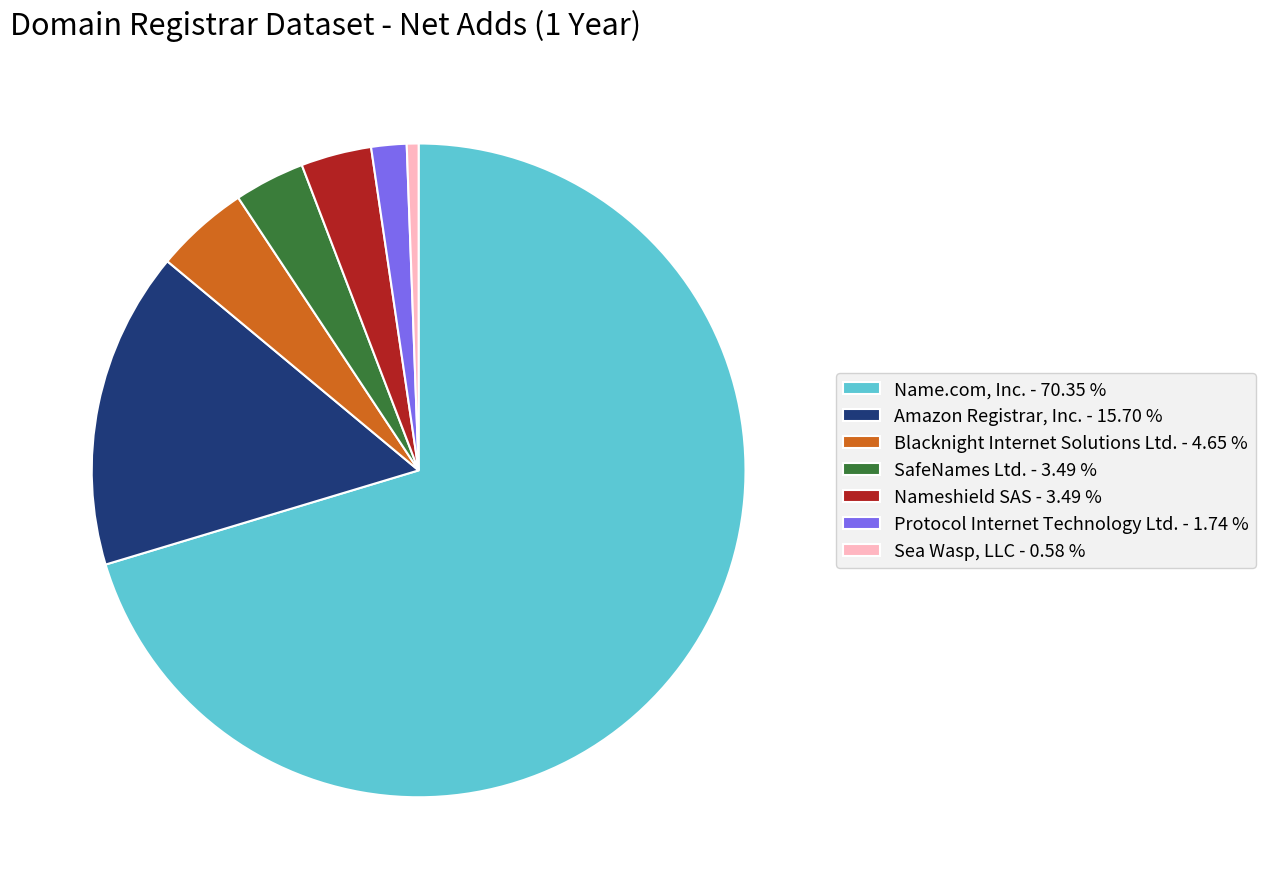

Which slice is the smallest?

Sea Wasp, LLC - 0.58 %